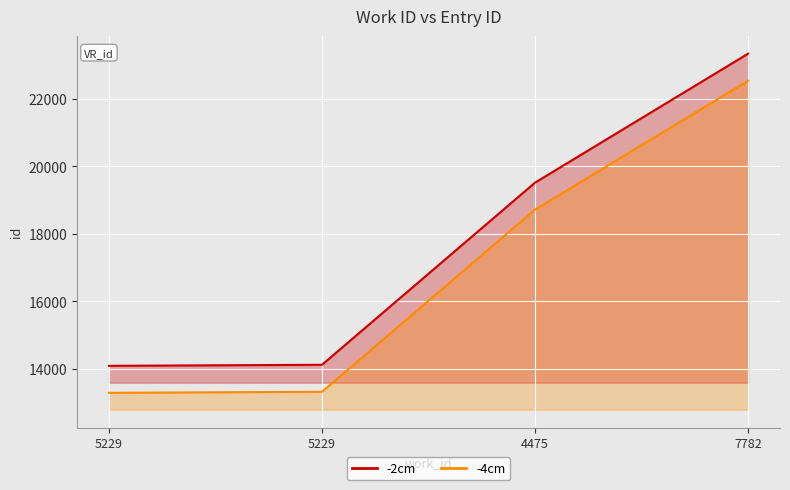

True or false: -4cm has a value of 3575 at 5229.

False